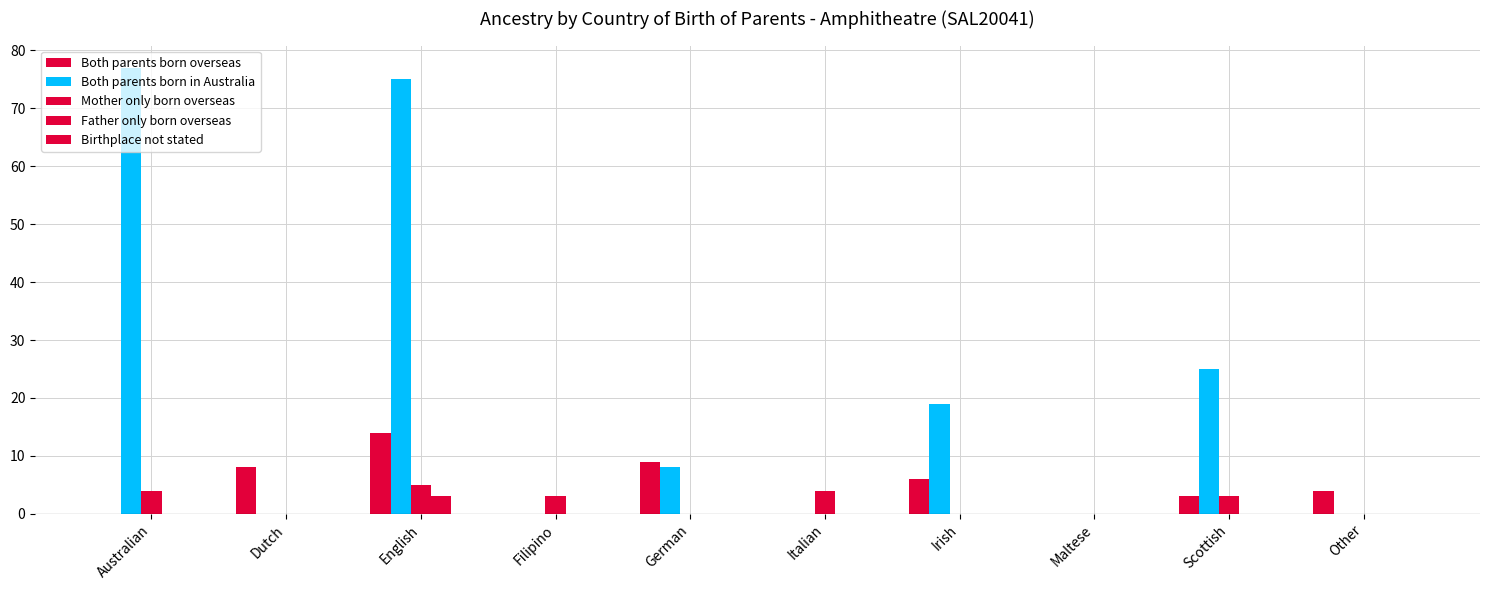

How many groups of bars are there?

10